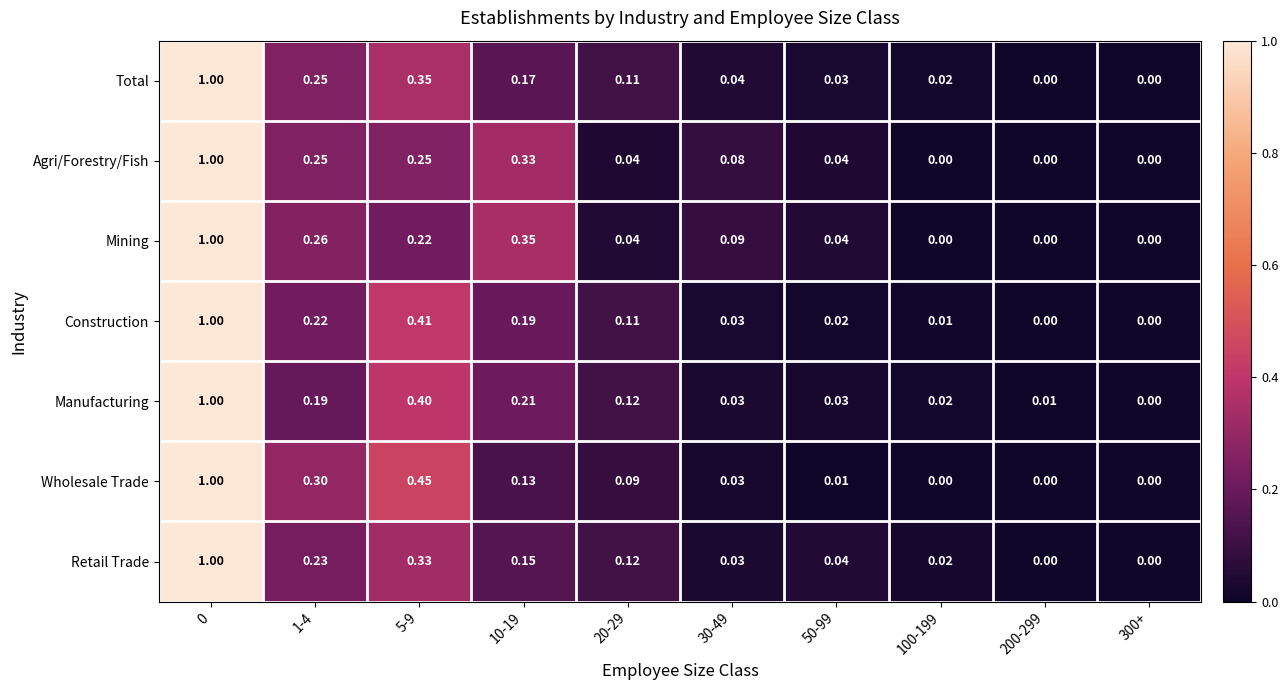

How many series are shown in this chart?

7